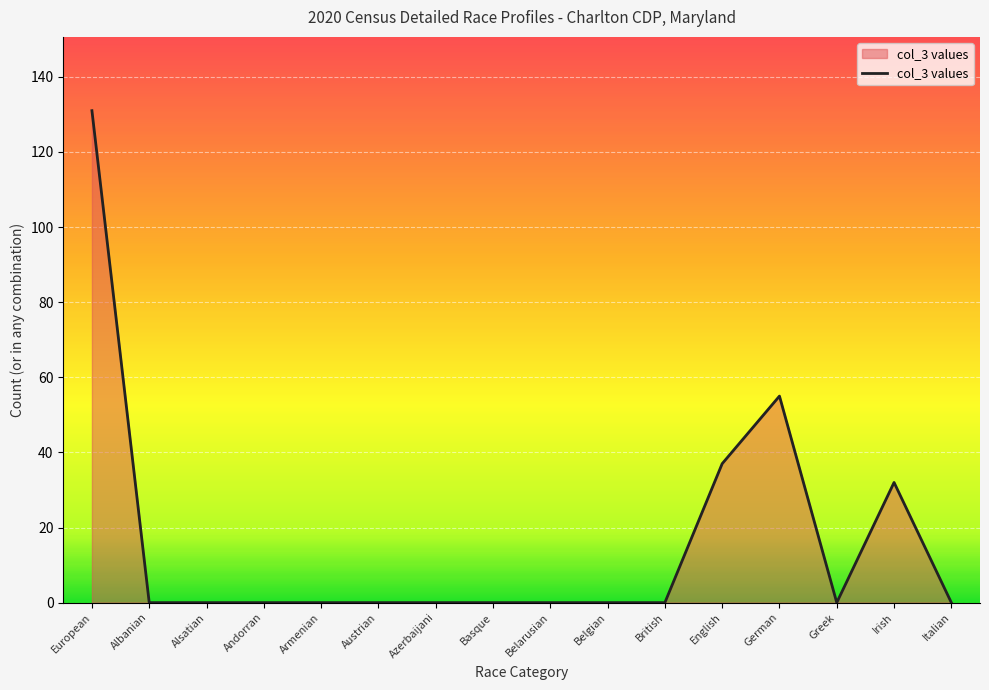

How many lines are shown in the chart?

1